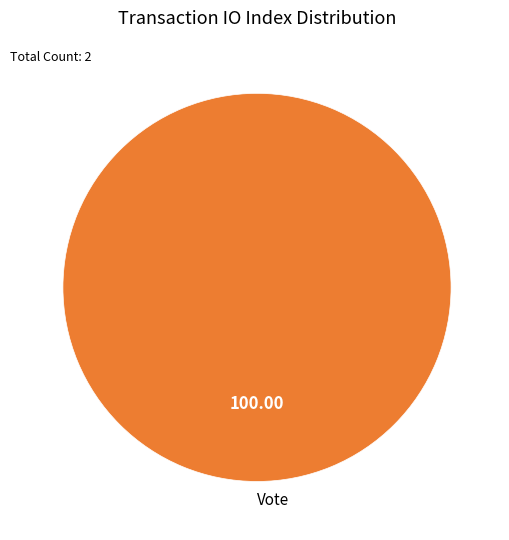

Is there a majority slice in this chart?

Yes